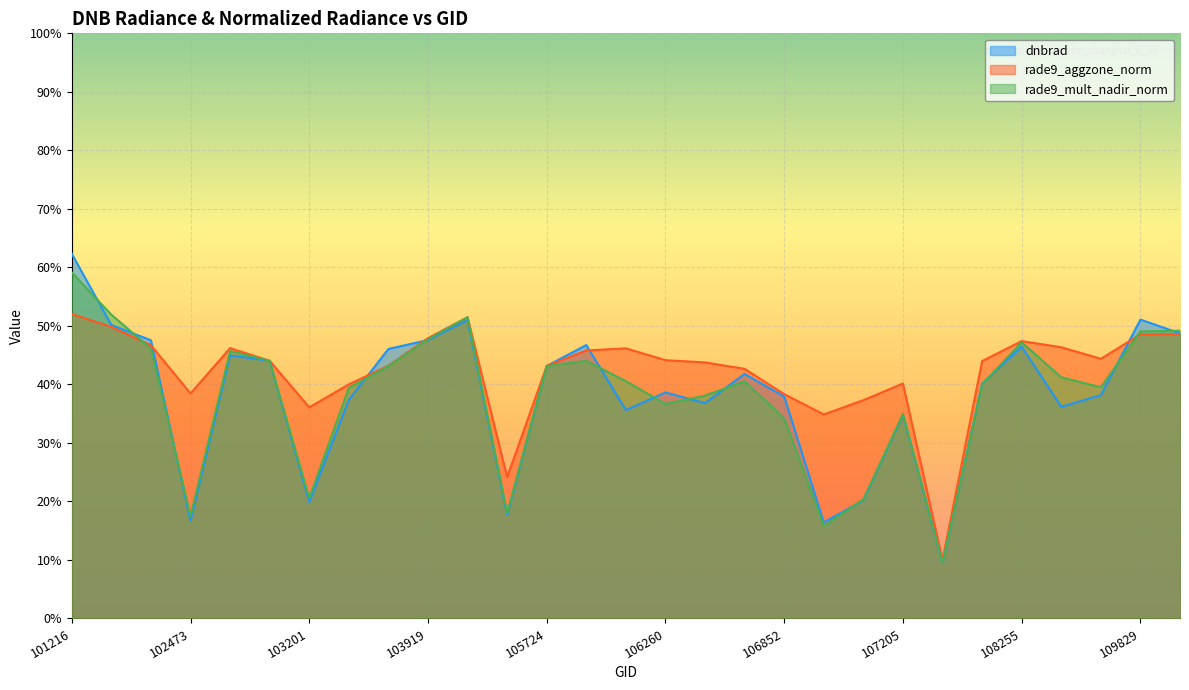

What are all the series names shown in the legend?

dnbrad, rade9_aggzone_norm, rade9_mult_nadir_norm